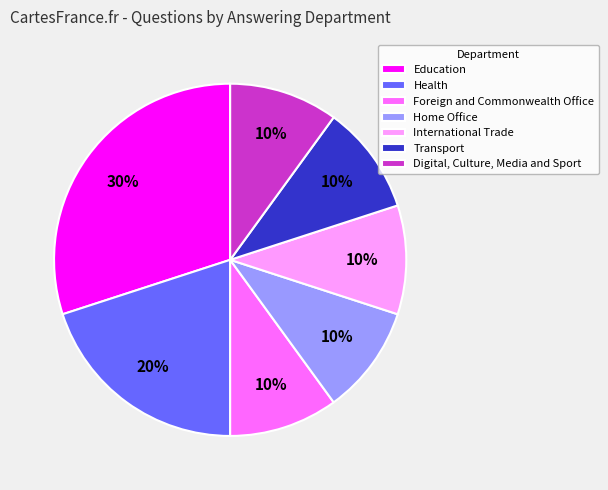

Is it true that Home Office is 10% of the pie?

True